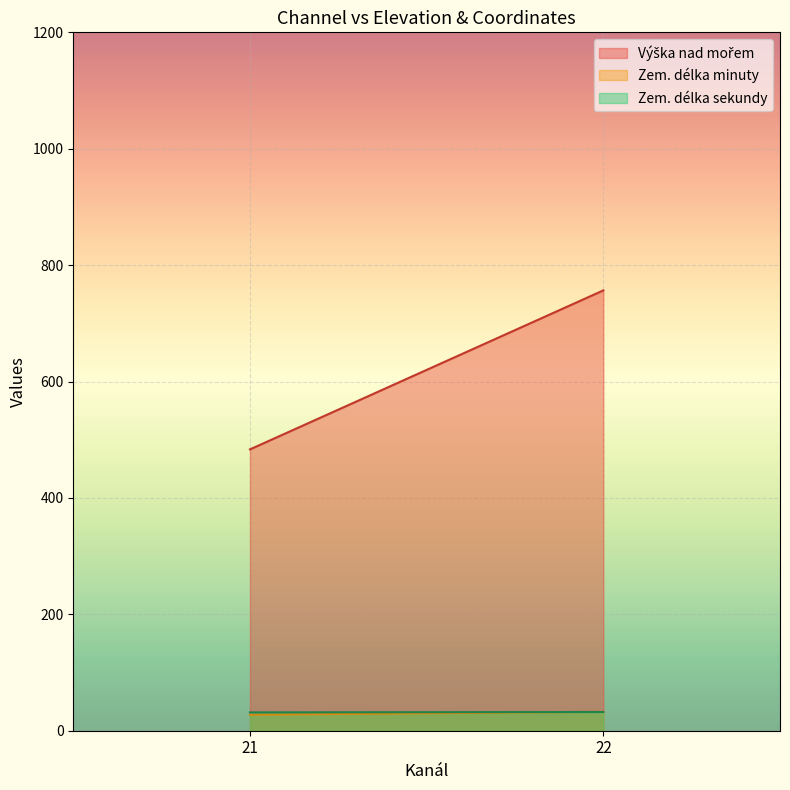

At which category is the sum across all series the highest?

22